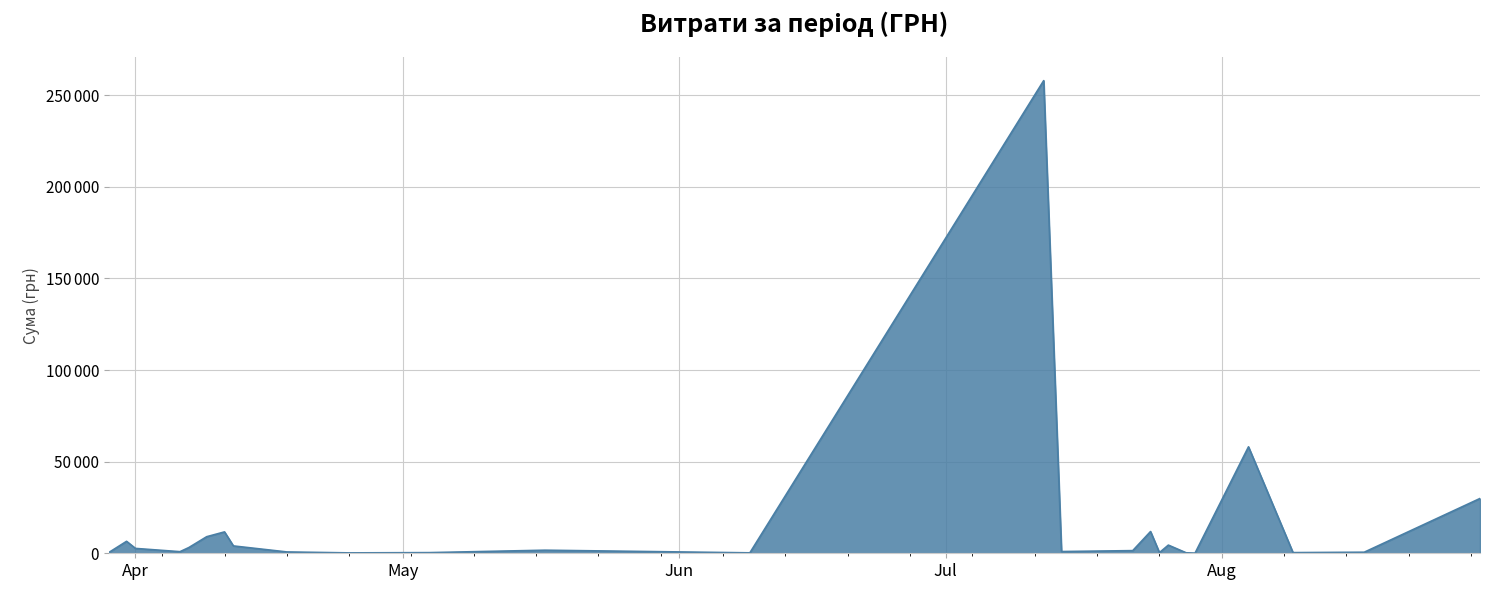

Does the chart have visible grid lines?

Yes